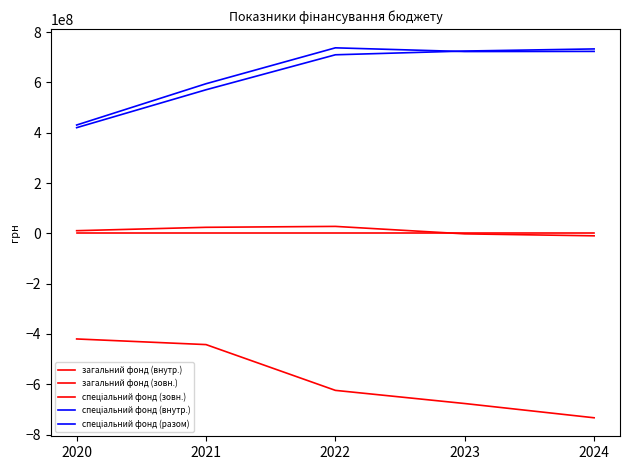

What is the difference between the second highest and minimum values in the спеціальний фонд (разом) series?

292630151.6